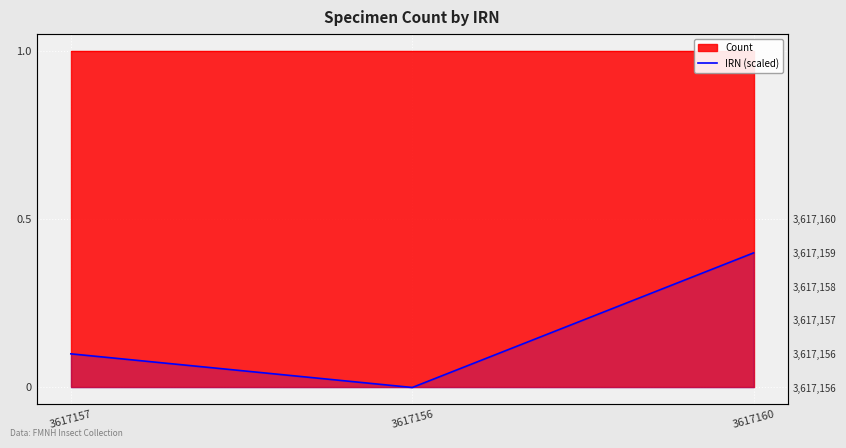

At which category does the chart reach its peak across all series?

3617160